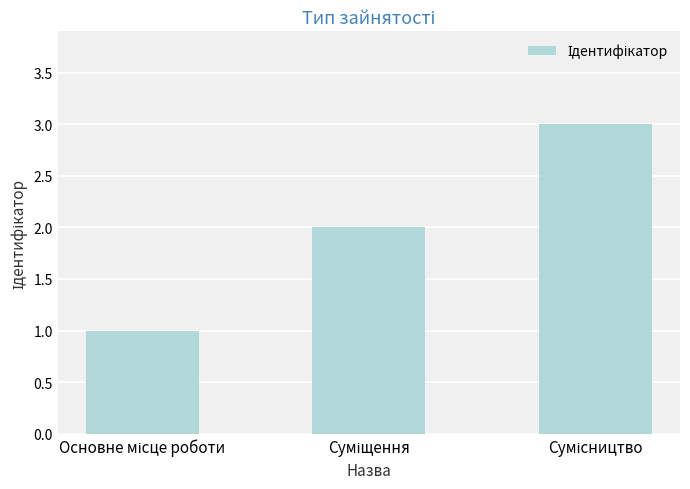

Does the chart contain any negative values?

No